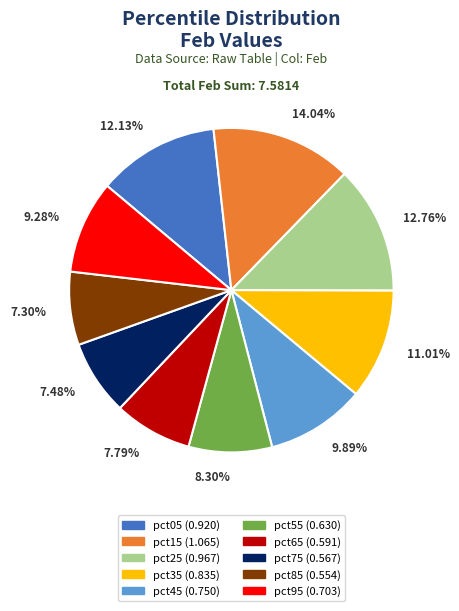

Combined, do pct95 (0.703) and pct65 (0.591) account for over 50%?

No